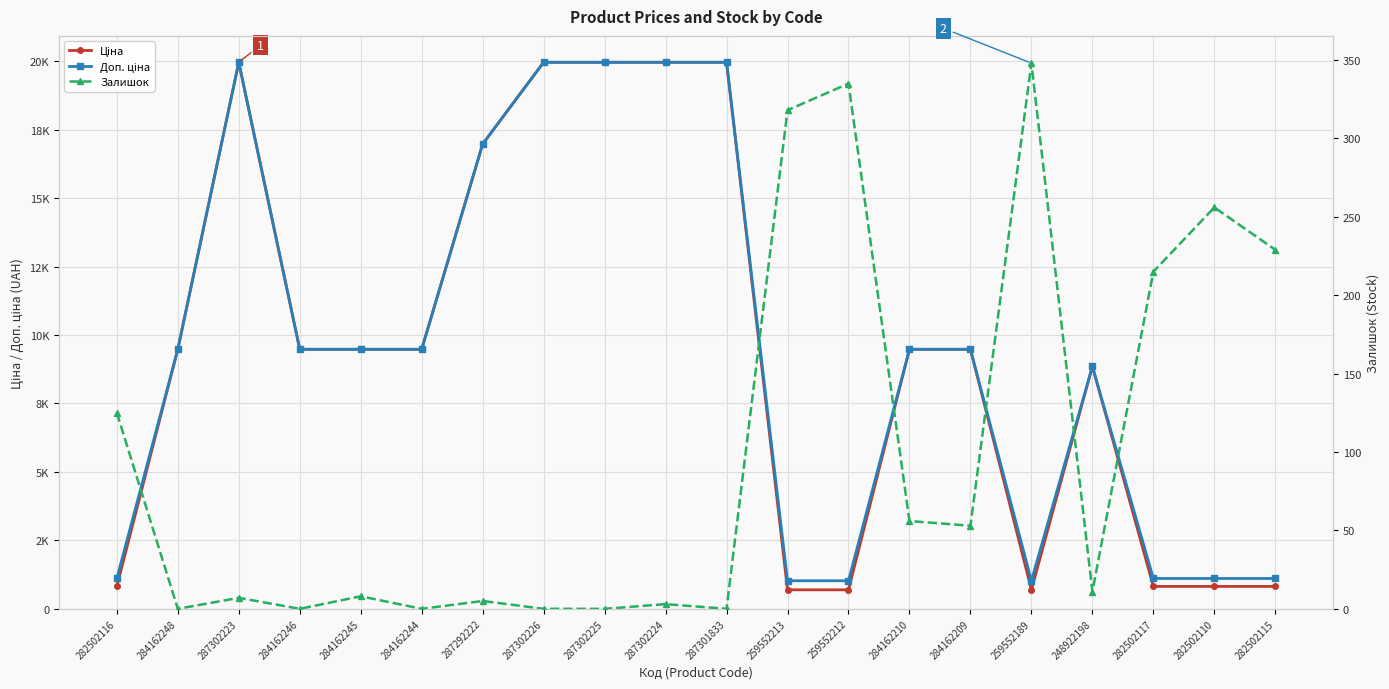

What is the label of the 10th point from the left?

287302224